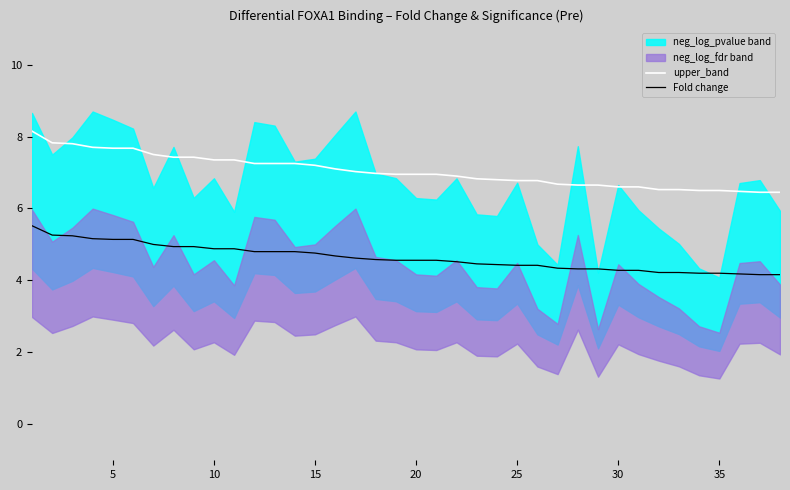

True or false: upper_band and Fold change intersect in this chart.

False